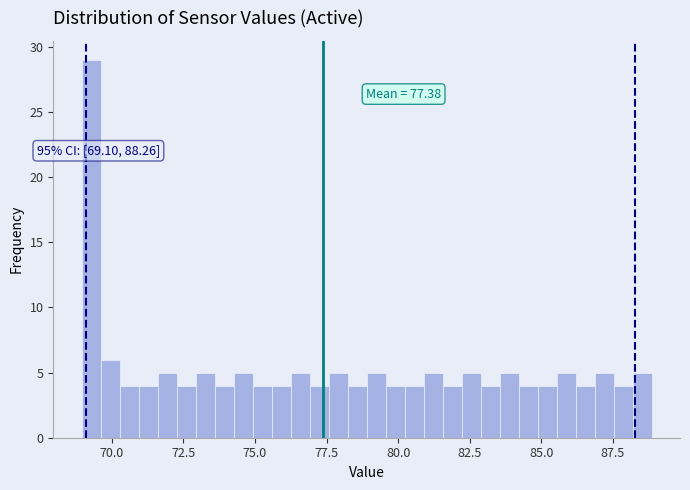

Around what value on the x-axis is the tallest bar? Give the approximate position of its centre, as read against the axis.

69.5